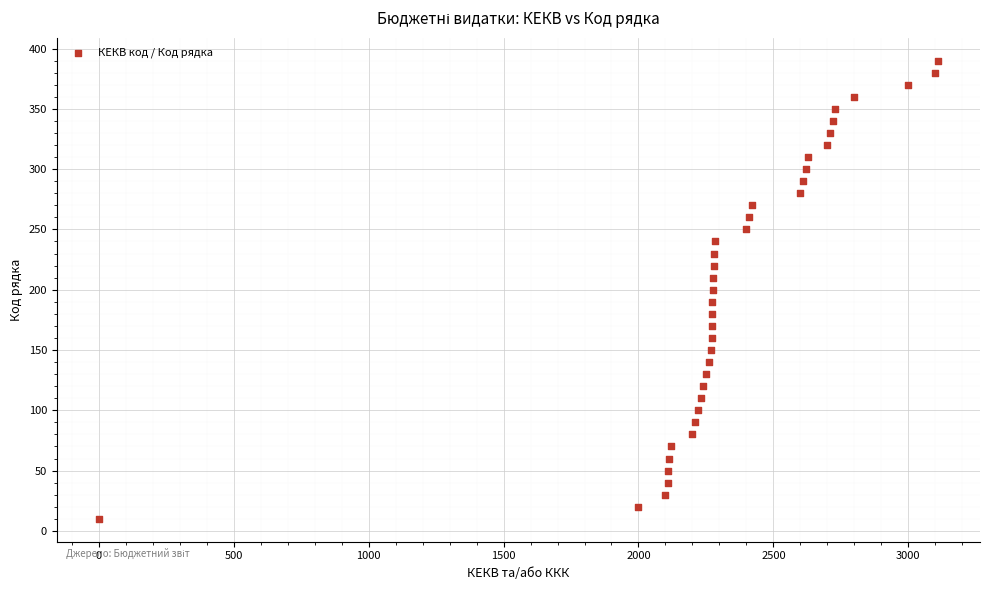

What is the range of X values (max minus min)?

3110